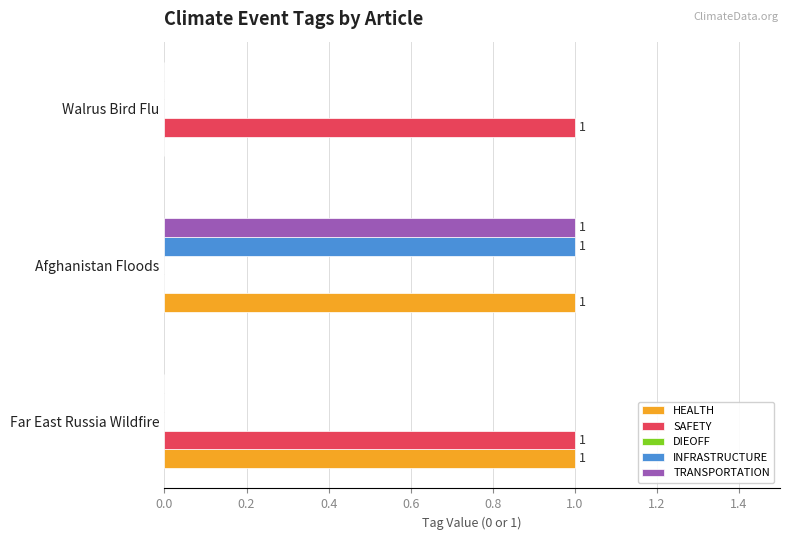

Is the value of HEALTH at Afghanistan Floods greater than the value of INFRASTRUCTURE at Far East Russia Wildfire?

Yes